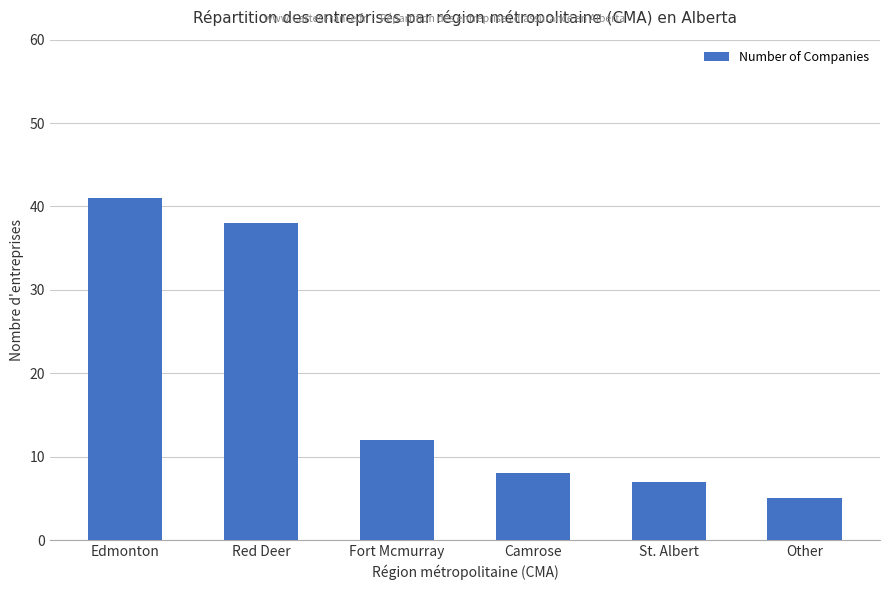

What is the greatest value displayed?

41